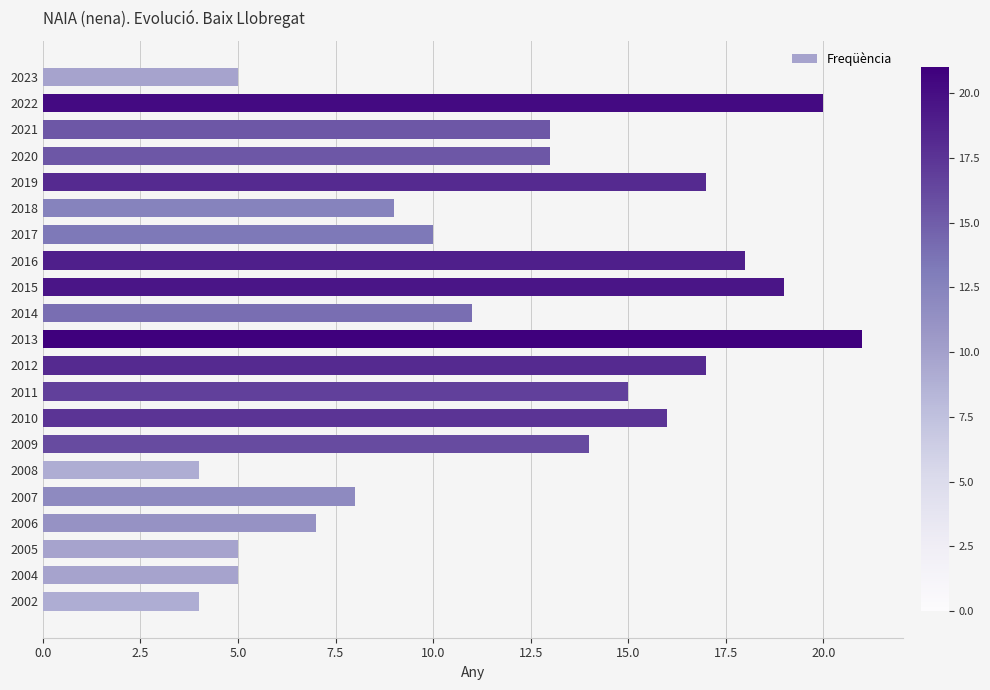

What is the minimum value shown in the chart?

4